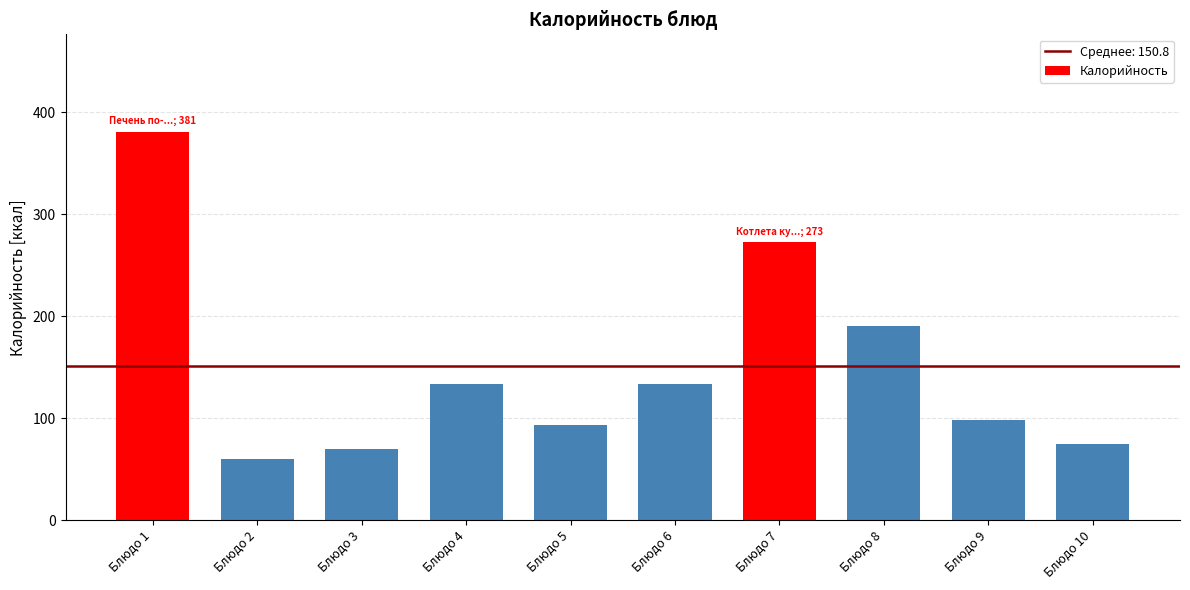

Reading left to right, extract all data points from this chart.

Блюдо 1=381.0	Блюдо 2=60.0	Блюдо 3=70.1	Блюдо 4=134.0	Блюдо 5=93.0	Блюдо 6=134.0	Блюдо 7=273.0	Блюдо 8=190.0	Блюдо 9=98.0	Блюдо 10=75.0